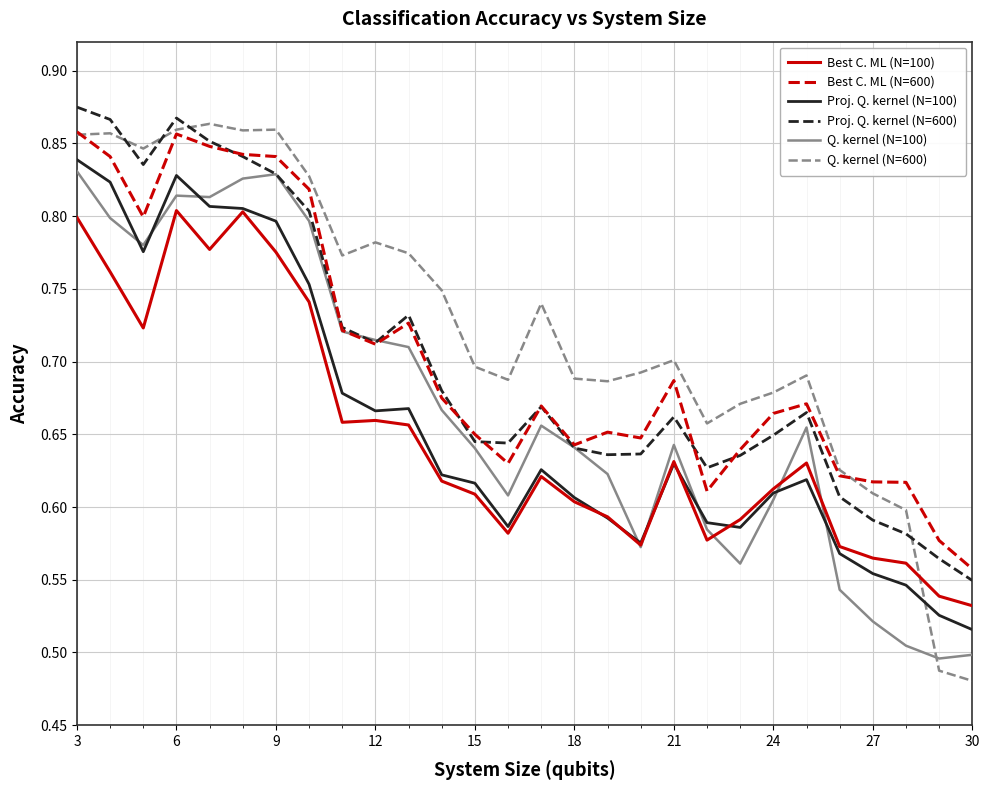

True or false: Q. kernel (N=600) and Q. kernel (N=100) intersect in this chart.

True